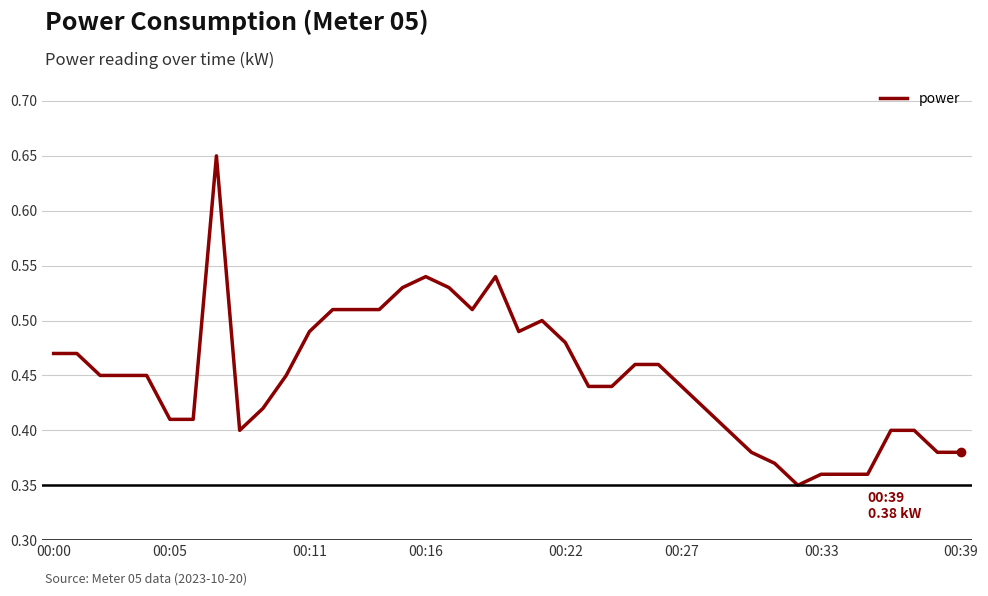

Does the chart display data point markers on the line(s)?

No